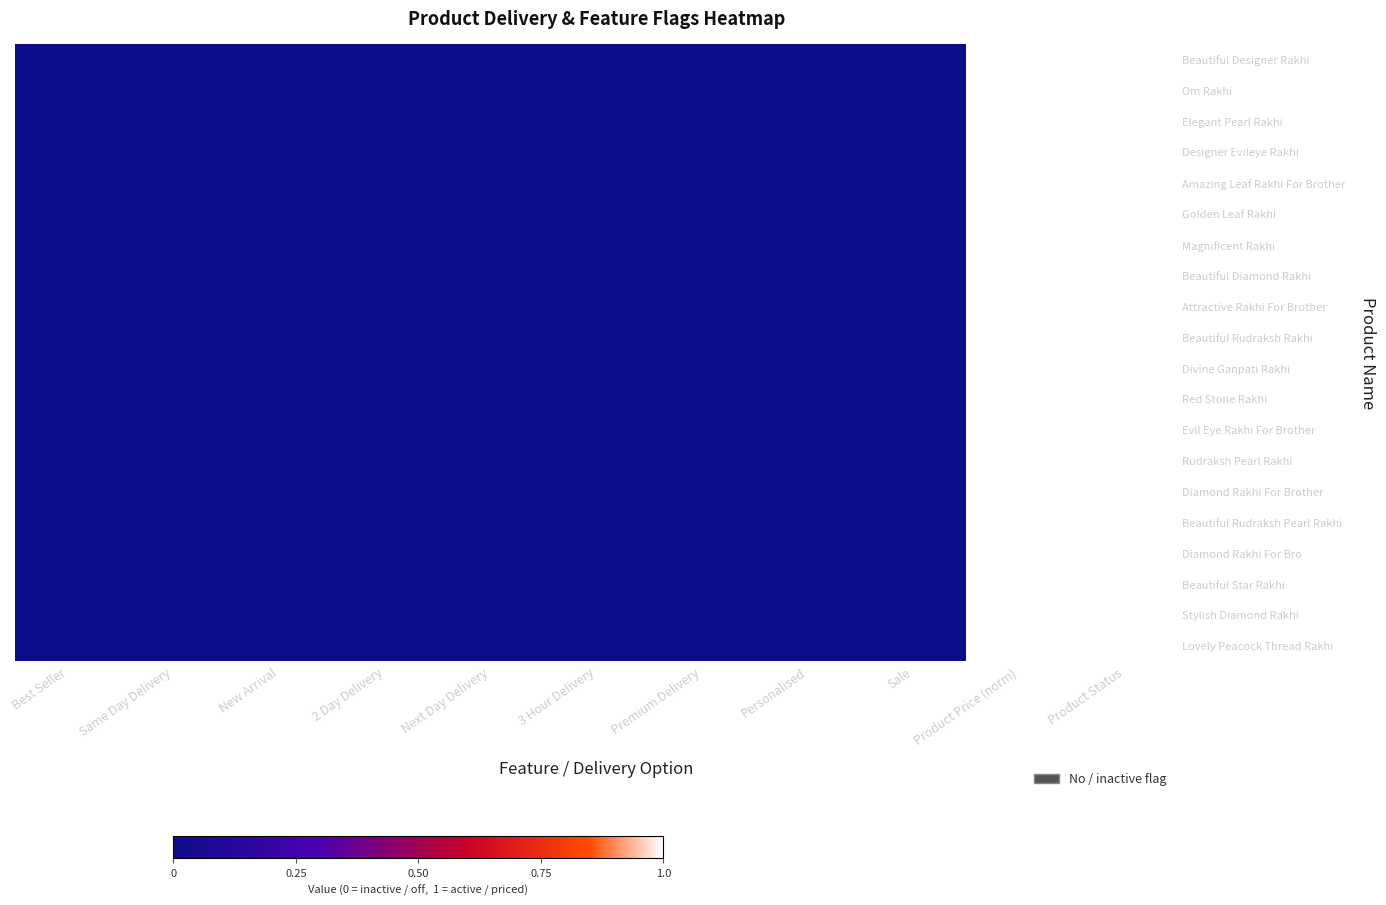

Rank the series by their maximum value, from lowest to highest.

Beautiful Designer Rakhi, Om Rakhi, Elegant Pearl Rakhi, Designer Evileye Rakhi, Amazing Leaf Rakhi For Brother, Golden Leaf Rakhi, Magnificent Rakhi, Beautiful Diamond Rakhi, Attractive Rakhi For Brother, Beautiful Rudraksh Rakhi, Divine Ganpati Rakhi, Red Stone Rakhi, Evil Eye Rakhi For Brother, Rudraksh Pearl Rakhi, Diamond Rakhi For Brother, Beautiful Rudraksh Pearl Rakhi, Diamond Rakhi For Bro, Beautiful Star Rakhi, Stylish Diamond Rakhi, Lovely Peacock Thread Rakhi